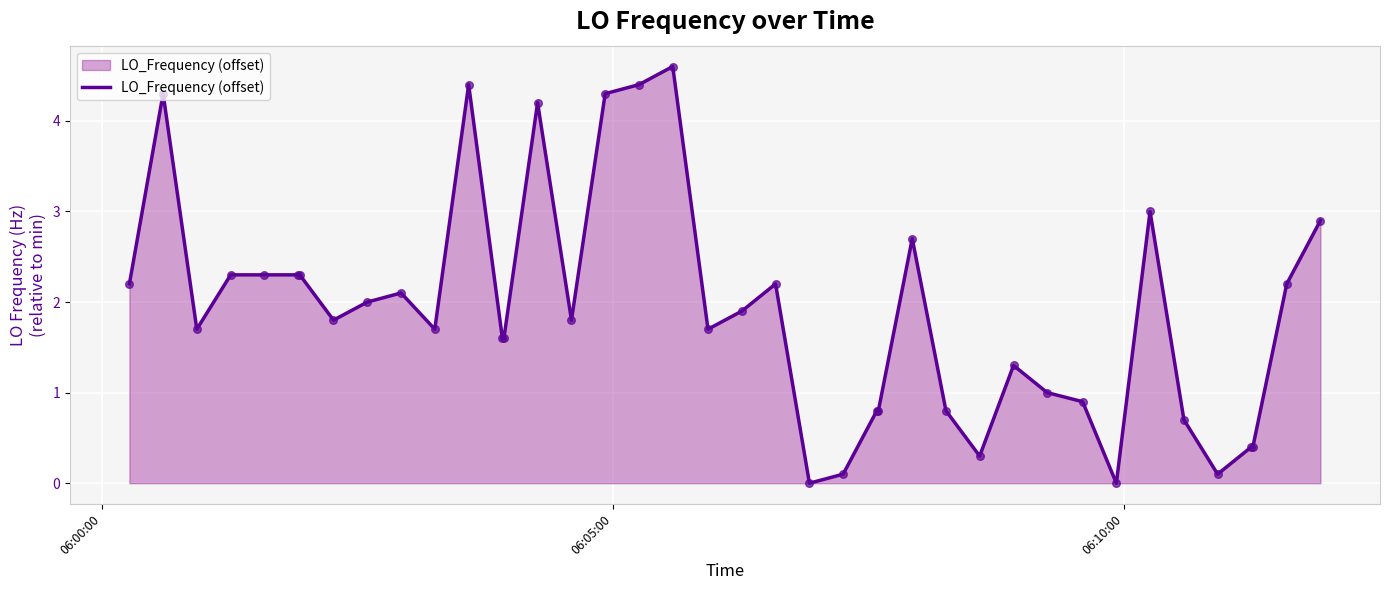

What is the difference between the maximum and minimum values?

4.6